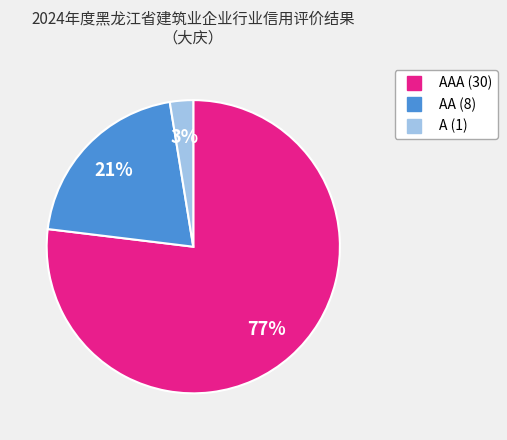

Is there a majority slice in this chart?

Yes